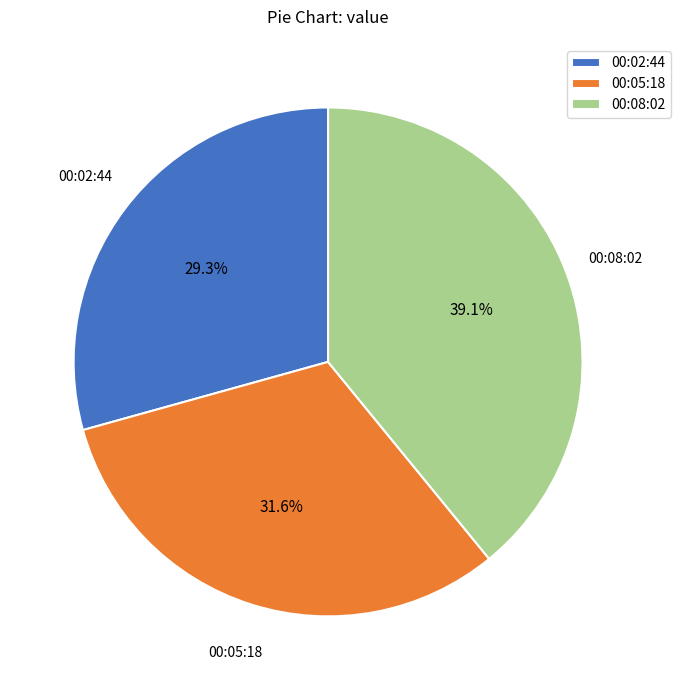

How many slices are in this pie chart?

3